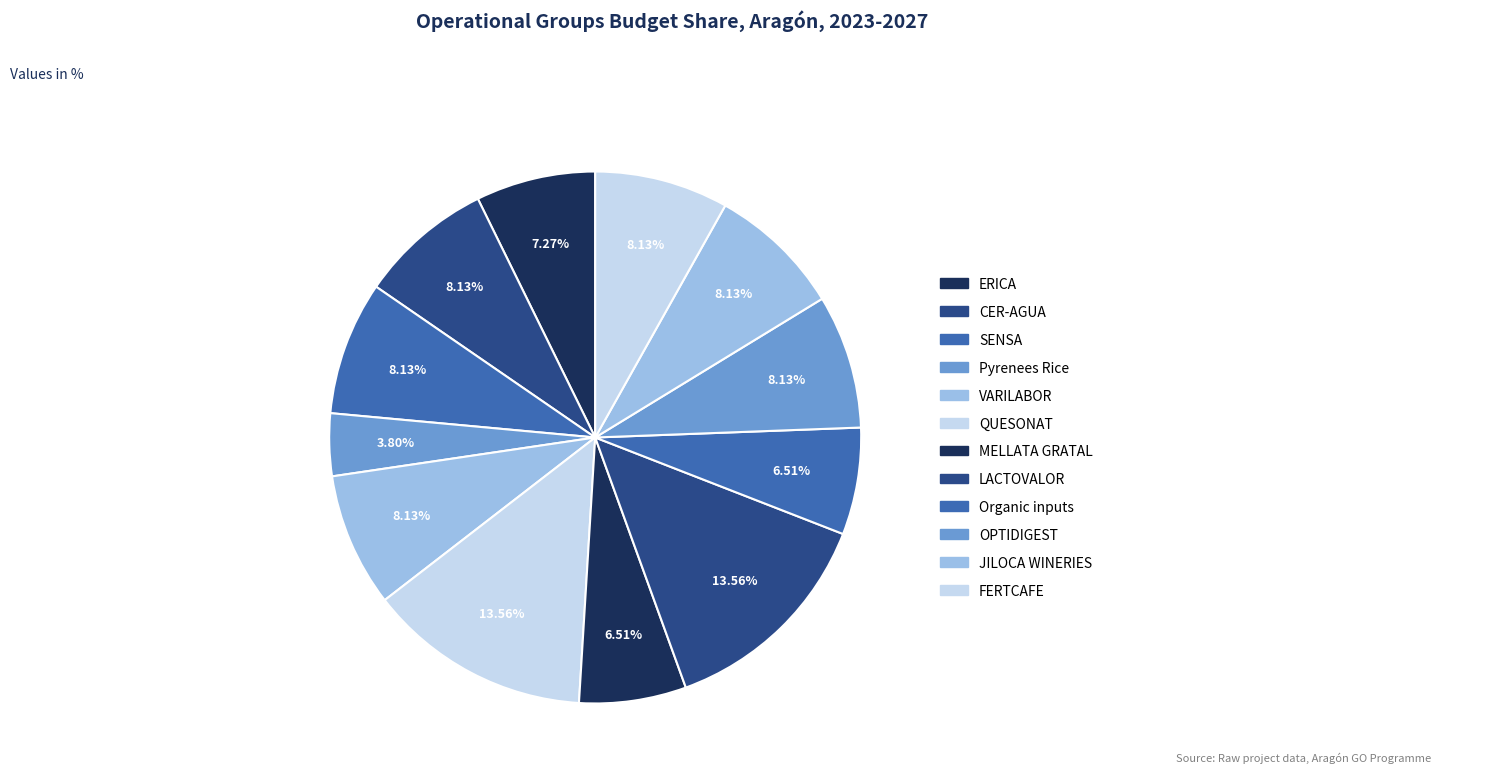

Rank the categories by value from highest to lowest.

QUESONAT, LACTOVALOR, CER-AGUA, SENSA, VARILABOR, OPTIDIGEST, JILOCA WINERIES, FERTCAFE, ERICA, MELLATA GRATAL, Organic inputs, Pyrenees Rice